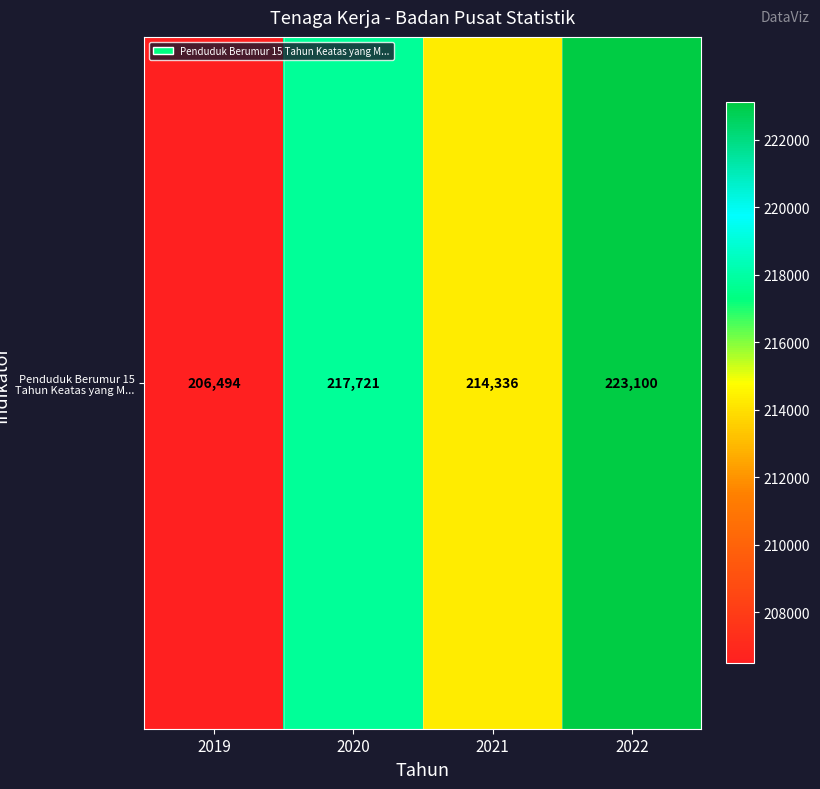

What is the ratio of the value at 2019 to the value at 2022?

0.9